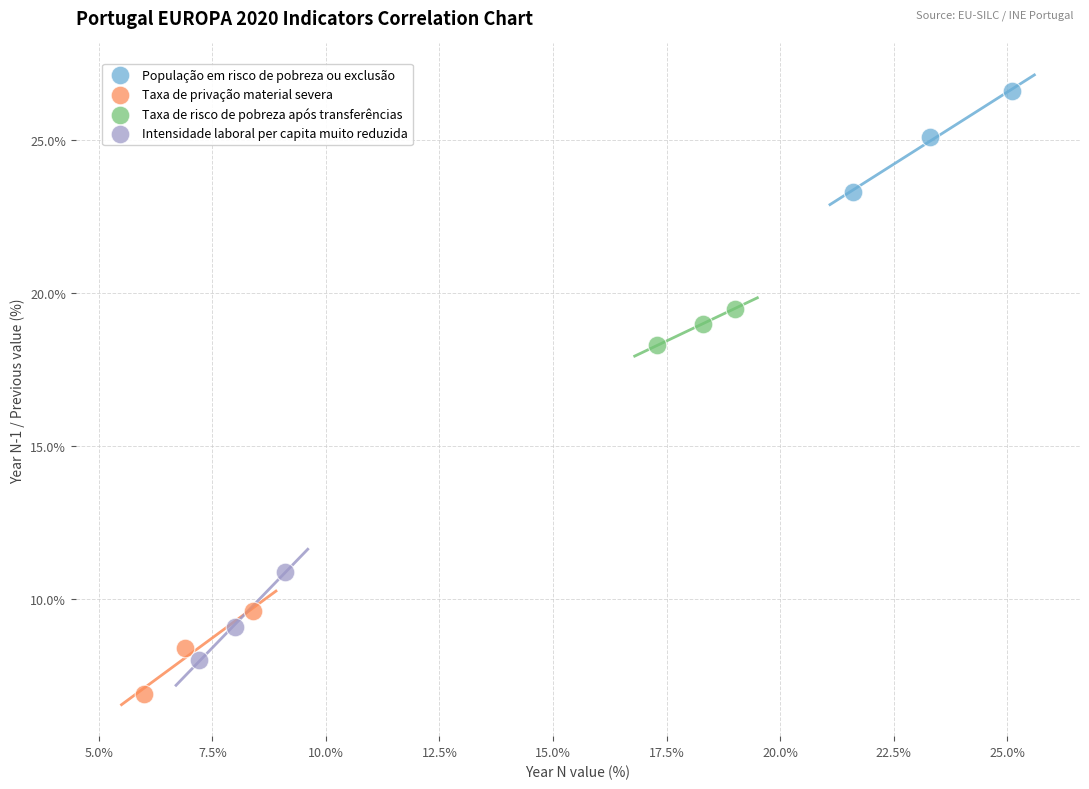

Which series contains the highest Y value?

População em risco de pobreza ou exclusão